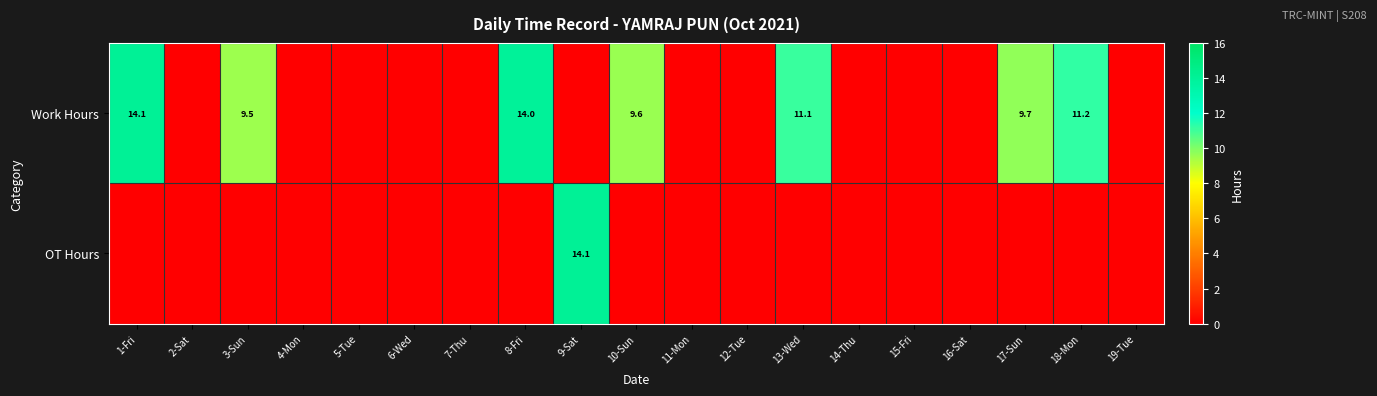

List the labels in order of OT Hours value, largest first.

9-Sat, 1-Fri, 2-Sat, 3-Sun, 4-Mon, 5-Tue, 6-Wed, 7-Thu, 8-Fri, 10-Sun, 11-Mon, 12-Tue, 13-Wed, 14-Thu, 15-Fri, 16-Sat, 17-Sun, 18-Mon, 19-Tue